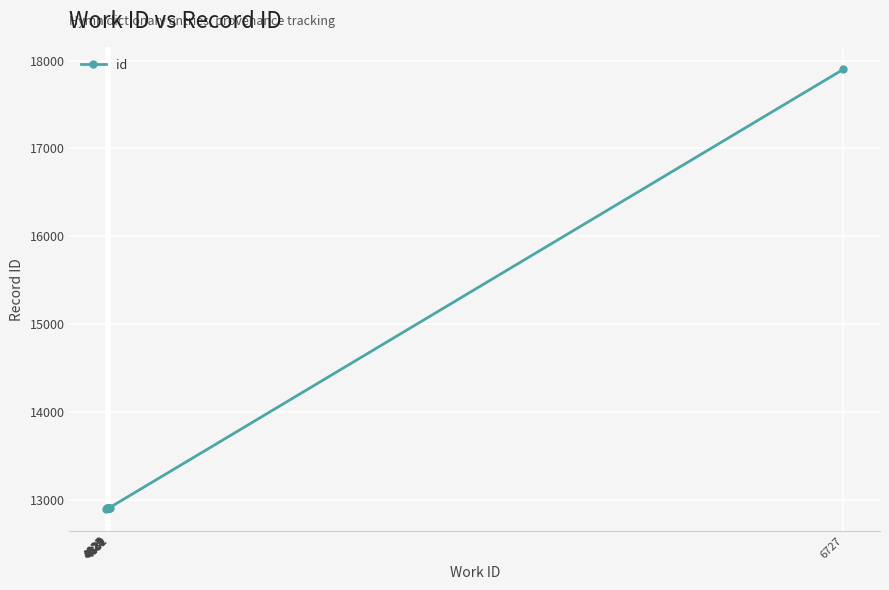

What is the smallest value displayed?

12893